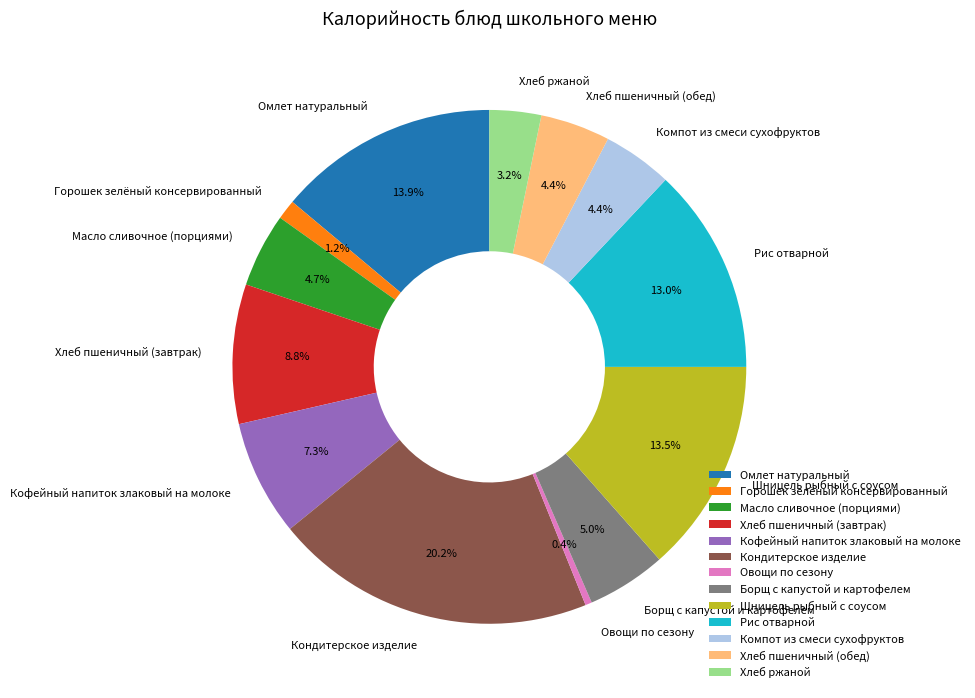

How much of the chart is everything except Овощи по сезону?

99.6%